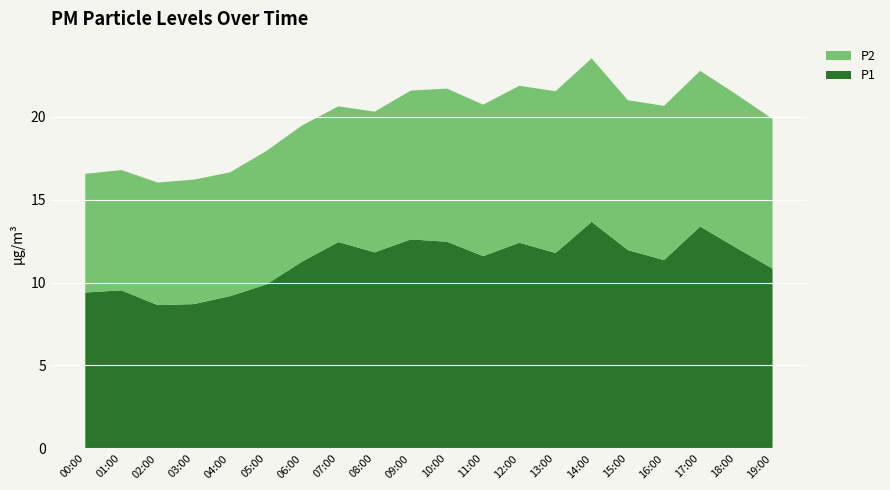

What is the highest value of the P1 series?

13.7